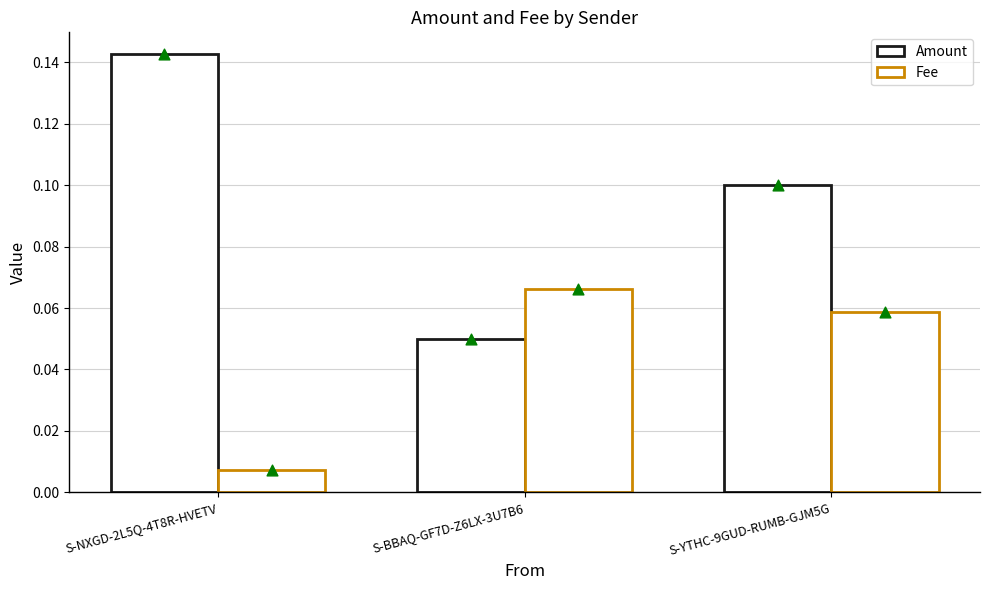

What are all the series names shown in the legend?

Amount, Fee